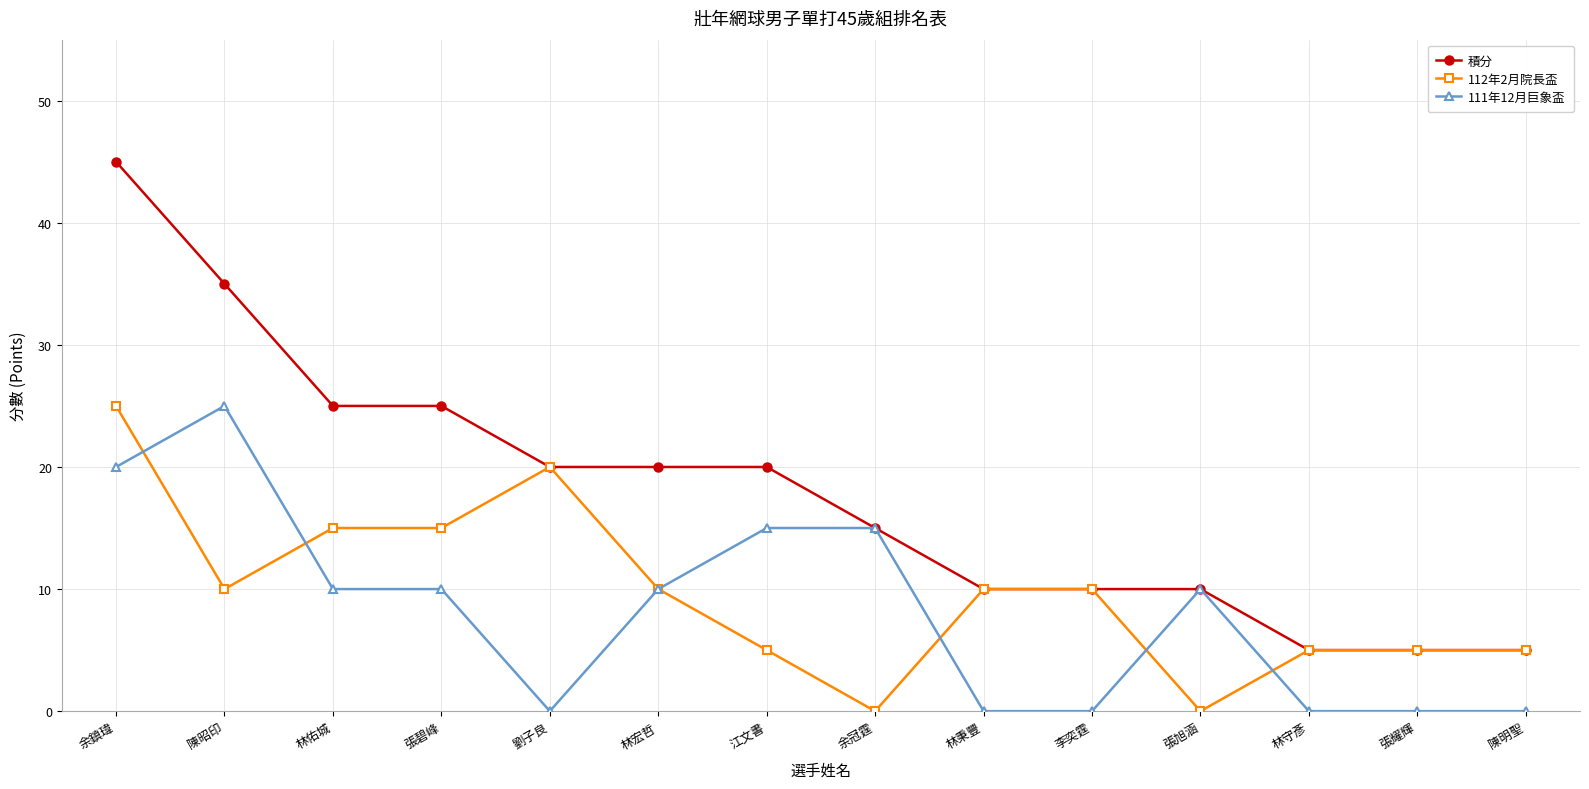

True or false: 112年2月院長盃 has more than 0 points higher than both neighbors.

True